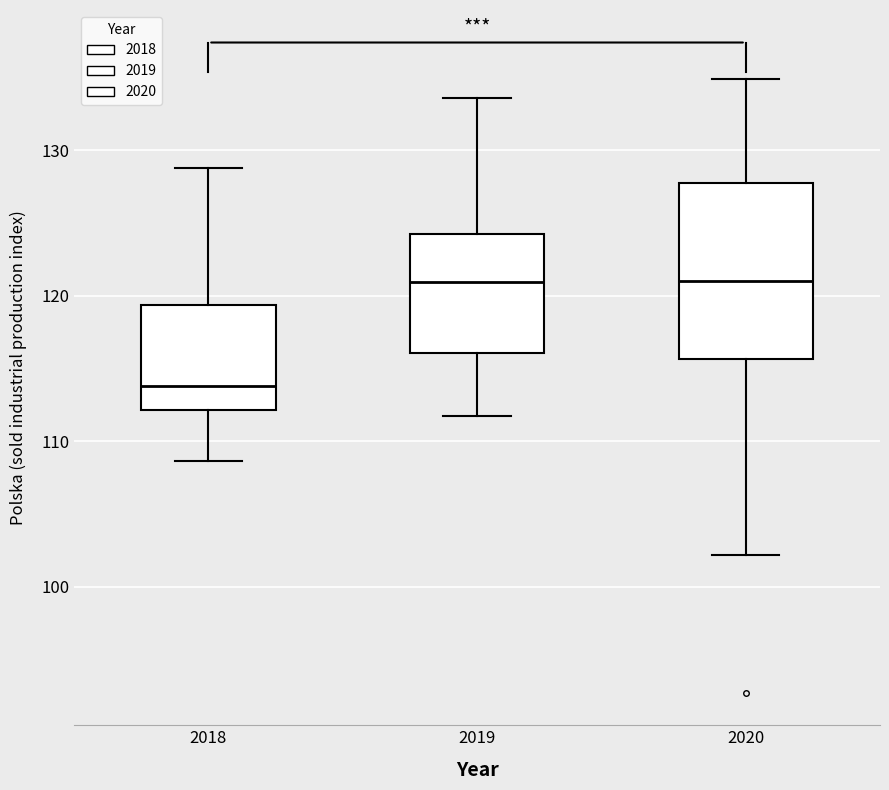

Where does the upper whisker of the box at x = 2019 end on the y-axis? The values are not printed on the chart, so give them approximately, as read against the axis.

134